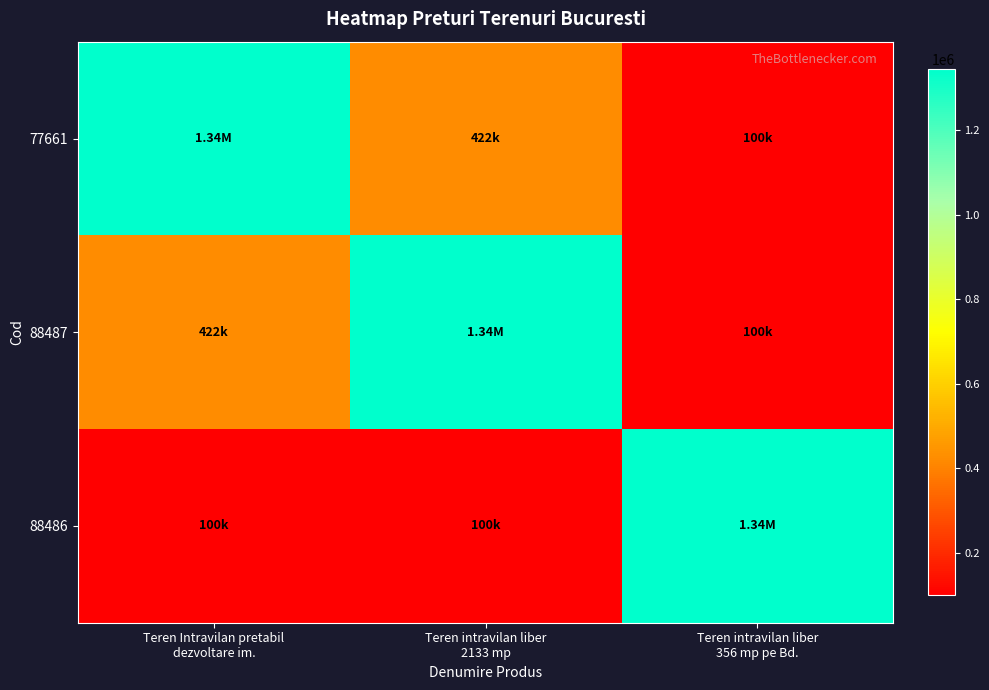

Which series changed the most between Teren Intravilan pretabil dezvoltare im. and Teren intravilan liber 356 mp pe Bd.?

77661